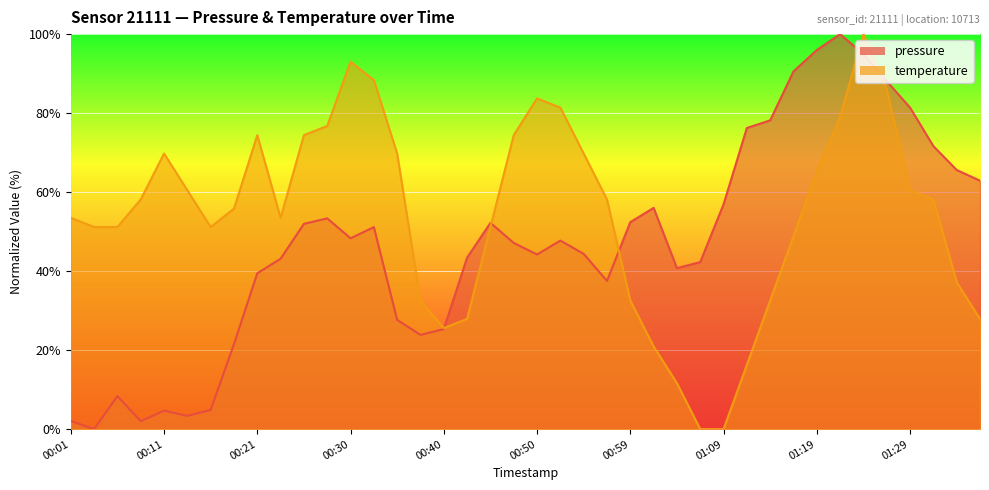

Which series has the largest total across all categories?

temperature